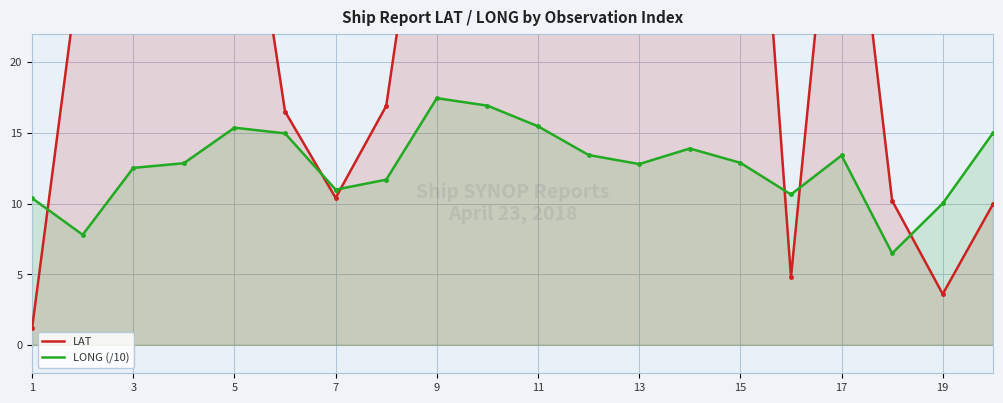

What is the lowest value of the LONG (/10) series?

6.5